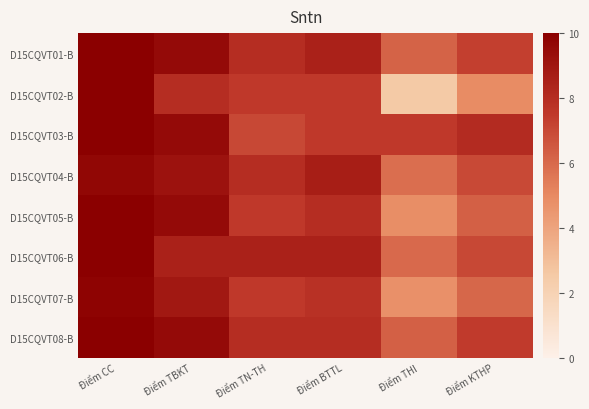

Between Điểm CC and Điểm TN-TH, which series saw the biggest shift?

D15CQVT03-B